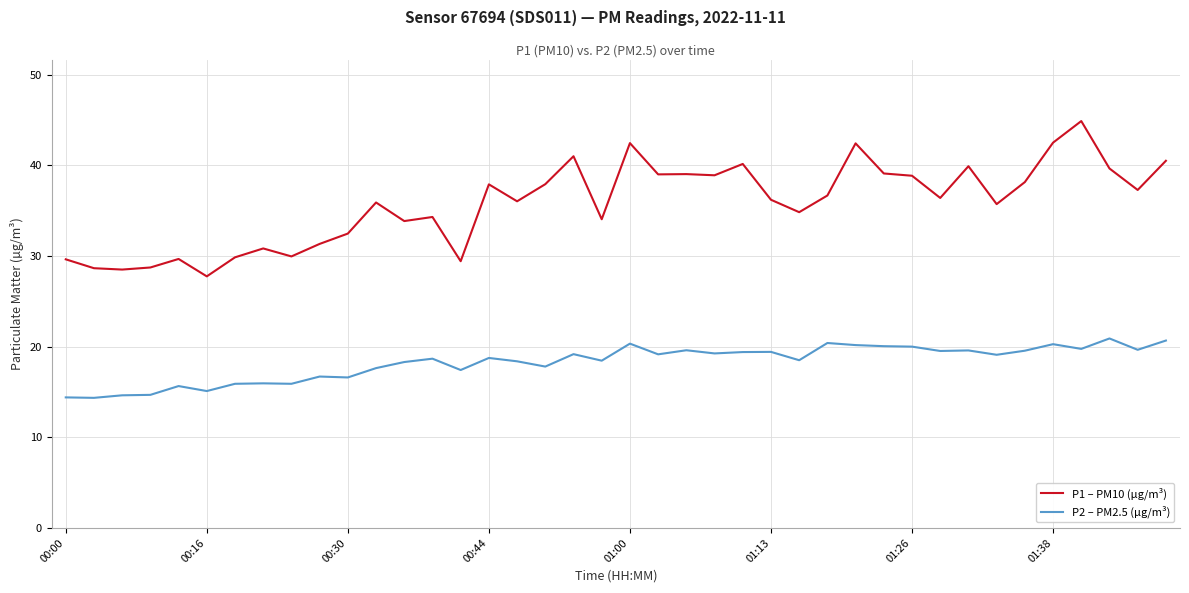

True or false: P1 – PM10 (µg/m³) and P2 – PM2.5 (µg/m³) cross at least once.

False